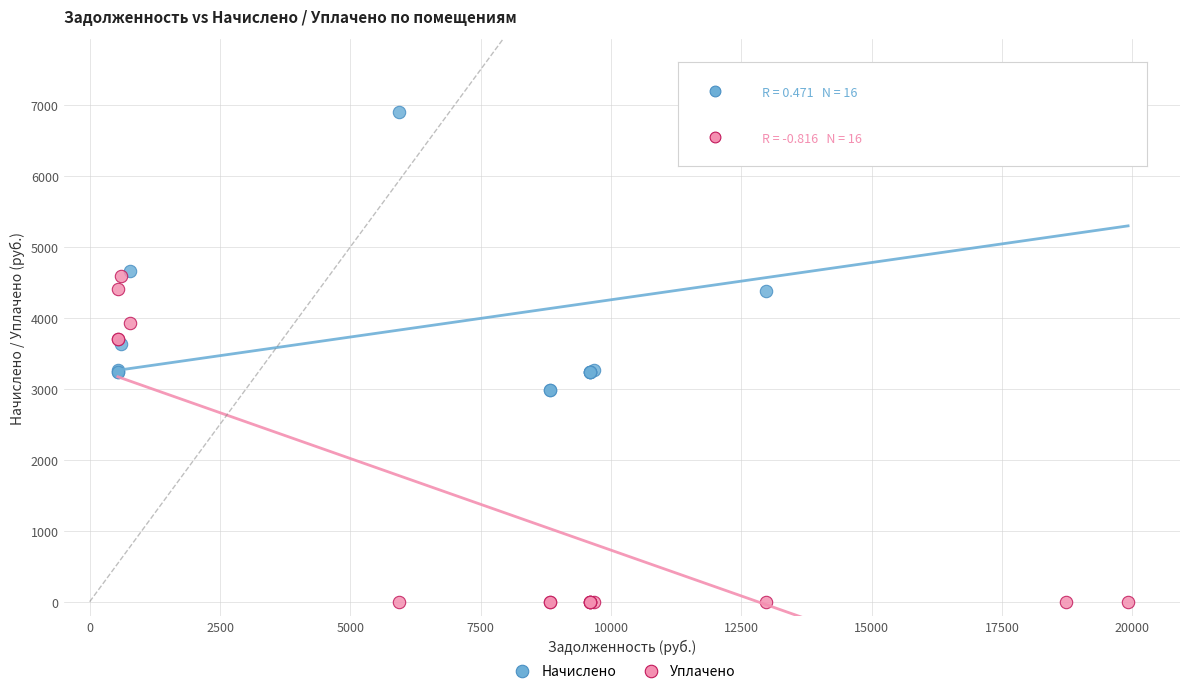

Which series reaches the maximum Y coordinate?

Начислено